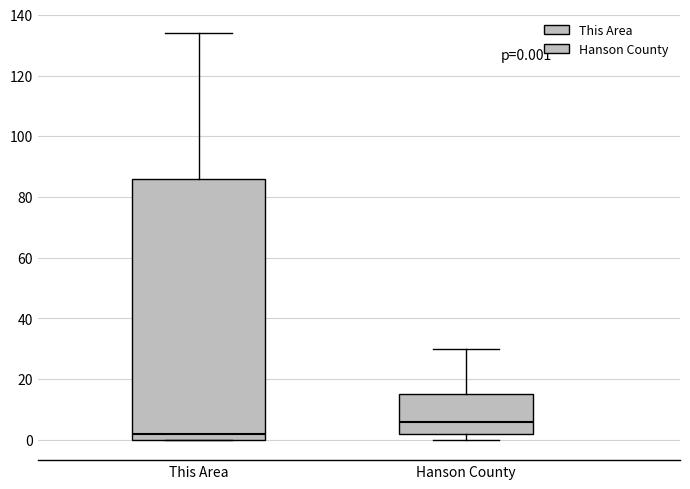

Which box has the lowest median line?

This Area